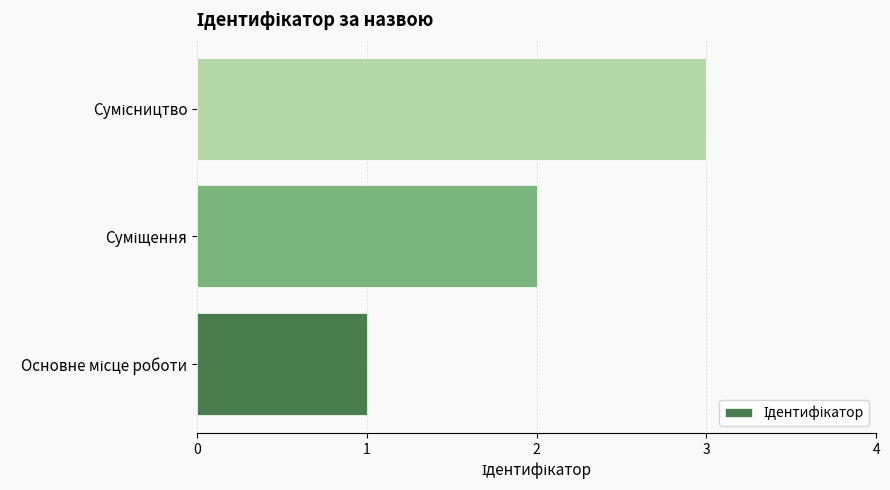

Count the values in the range 1 to 3.

3